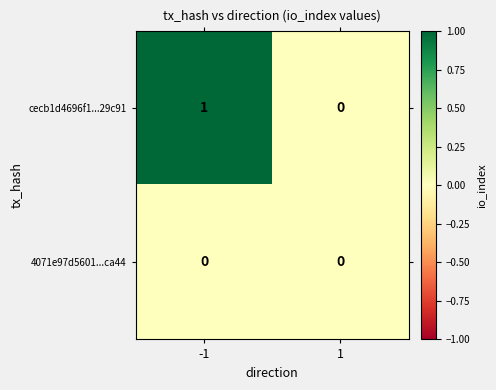

How many data points does each series have?

2